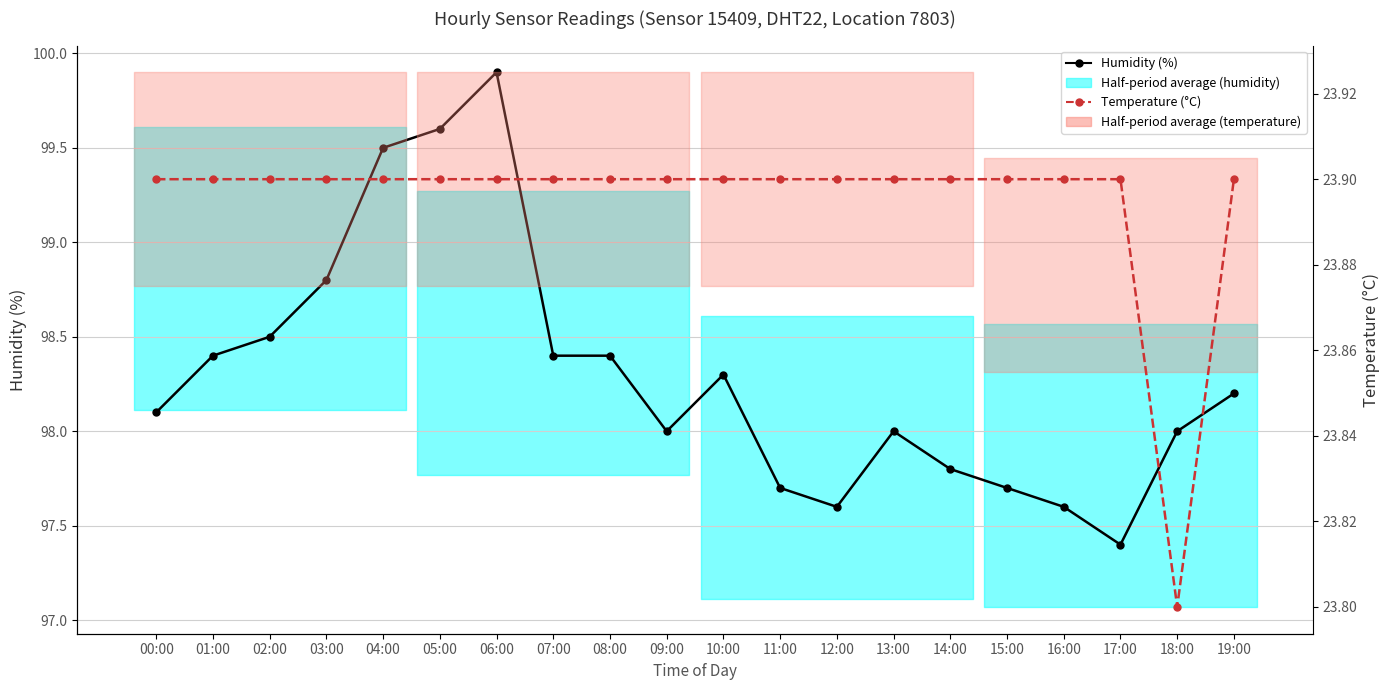

What is the value of the Temperature (°C) point at the 12th from the left?

23.9